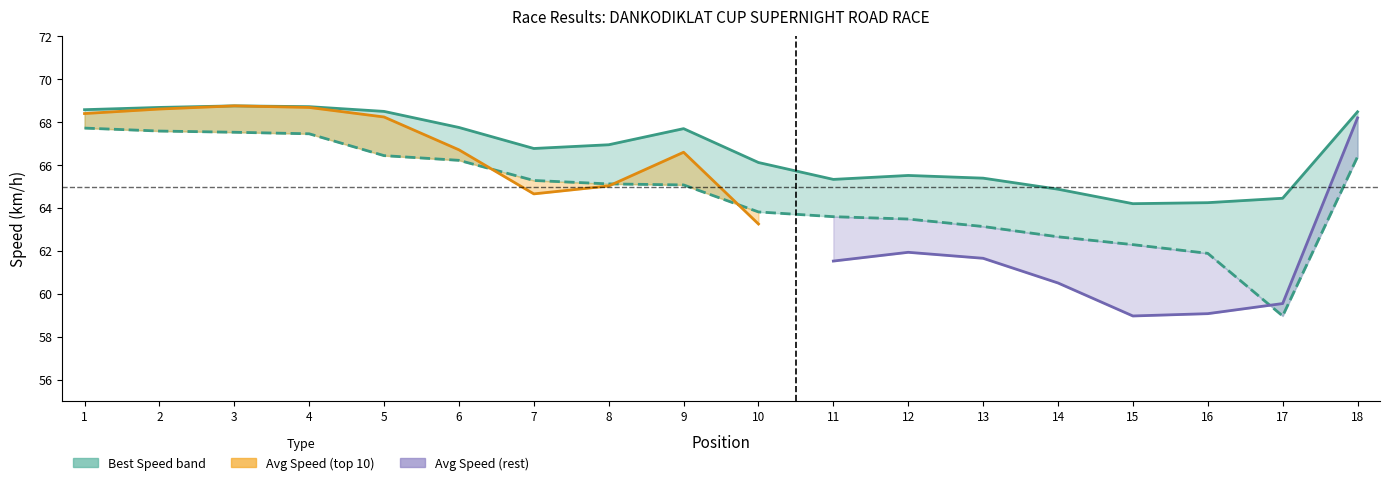

In Best Speed, how many points are lower than both neighbors (excluding endpoints)?

3